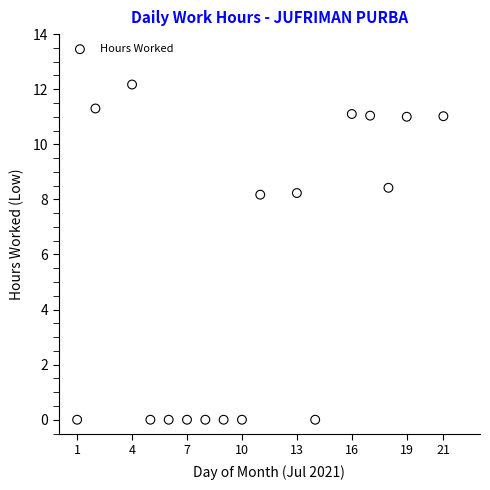

What is the range of X values (max minus min)?

20.0